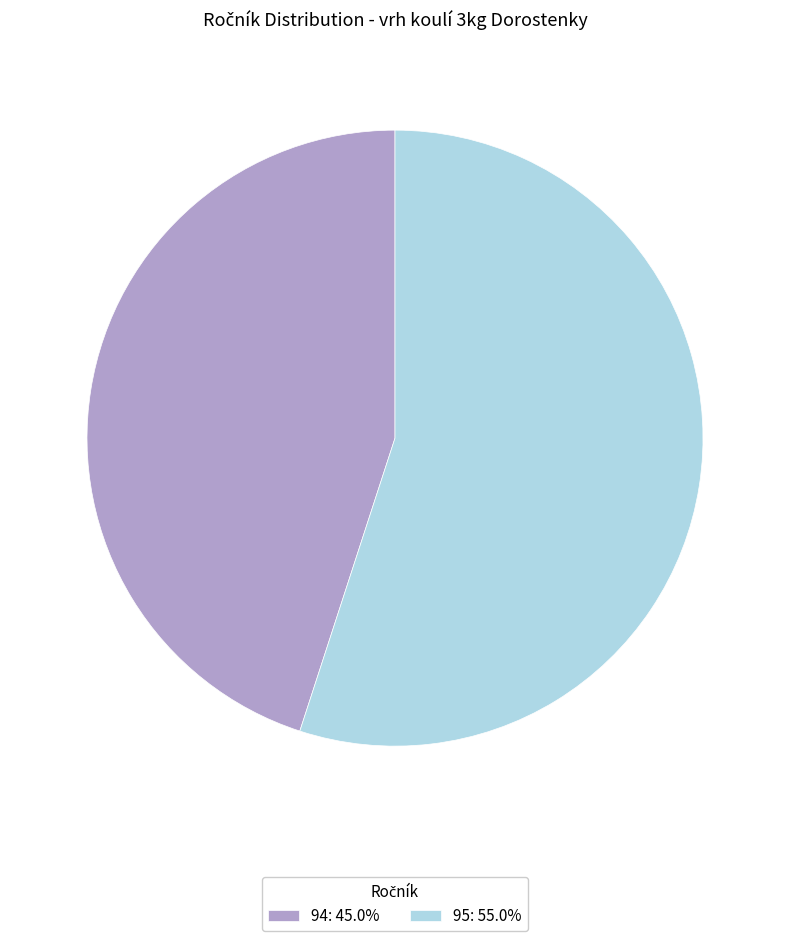

What is the ratio of the value at 94: 45.0% to the value at 95: 55.0%?

0.8